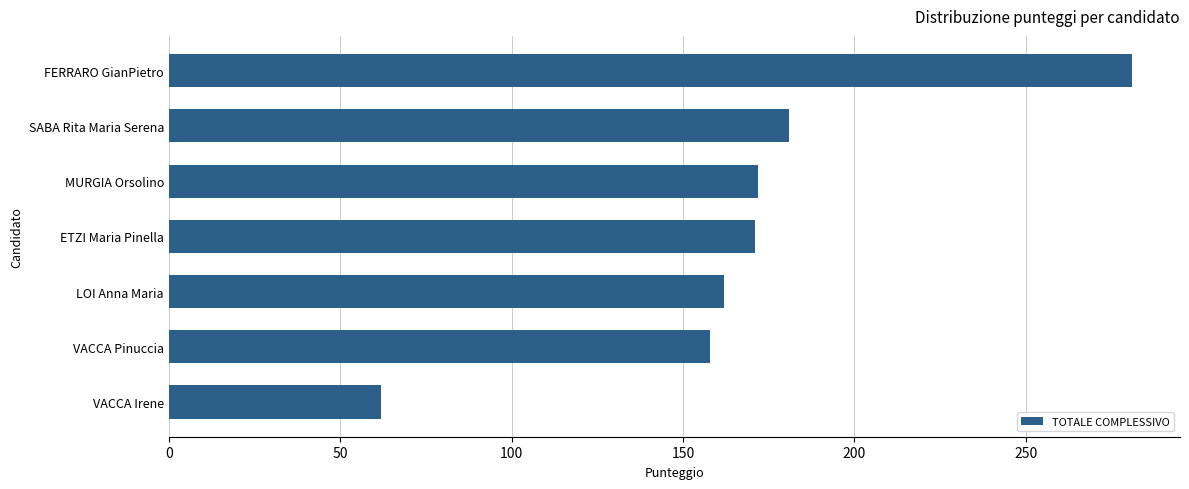

Which has a higher value, VACCA Irene or MURGIA Orsolino?

MURGIA Orsolino